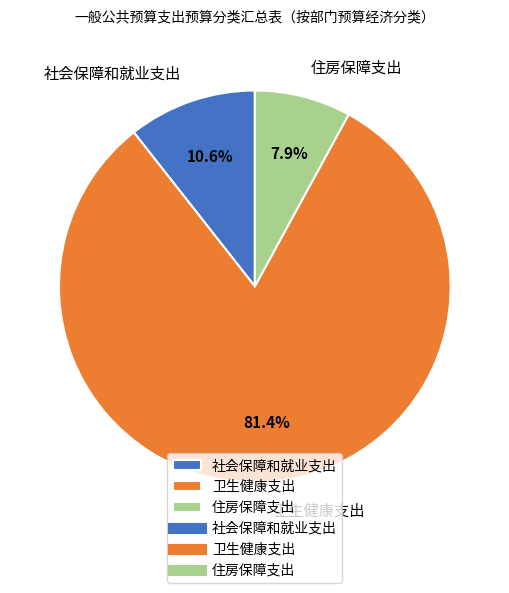

Rank the categories by value from lowest to highest.

住房保障支出, 社会保障和就业支出, 卫生健康支出